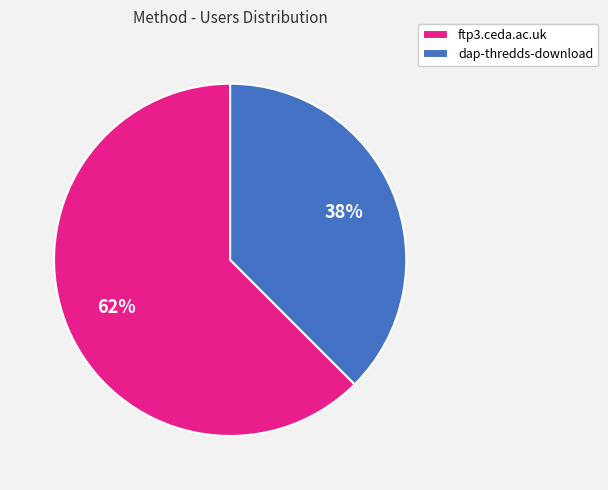

How many slices are in this pie chart?

2